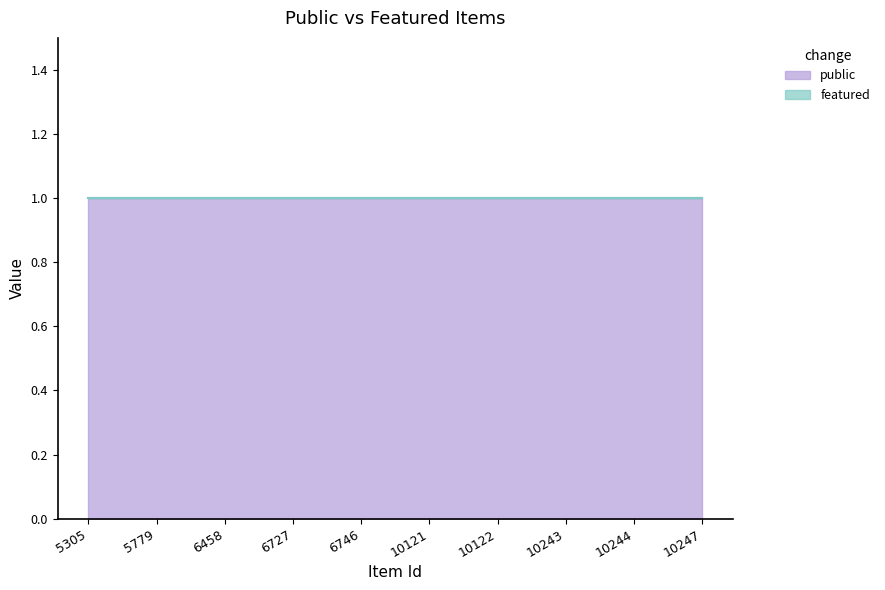

Reading right to left, transcribe all the data shown in this chart.

public: 1	1	1	1	1	1	1	1	1	1
featured: 0	0	0	0	0	0	0	0	0	0